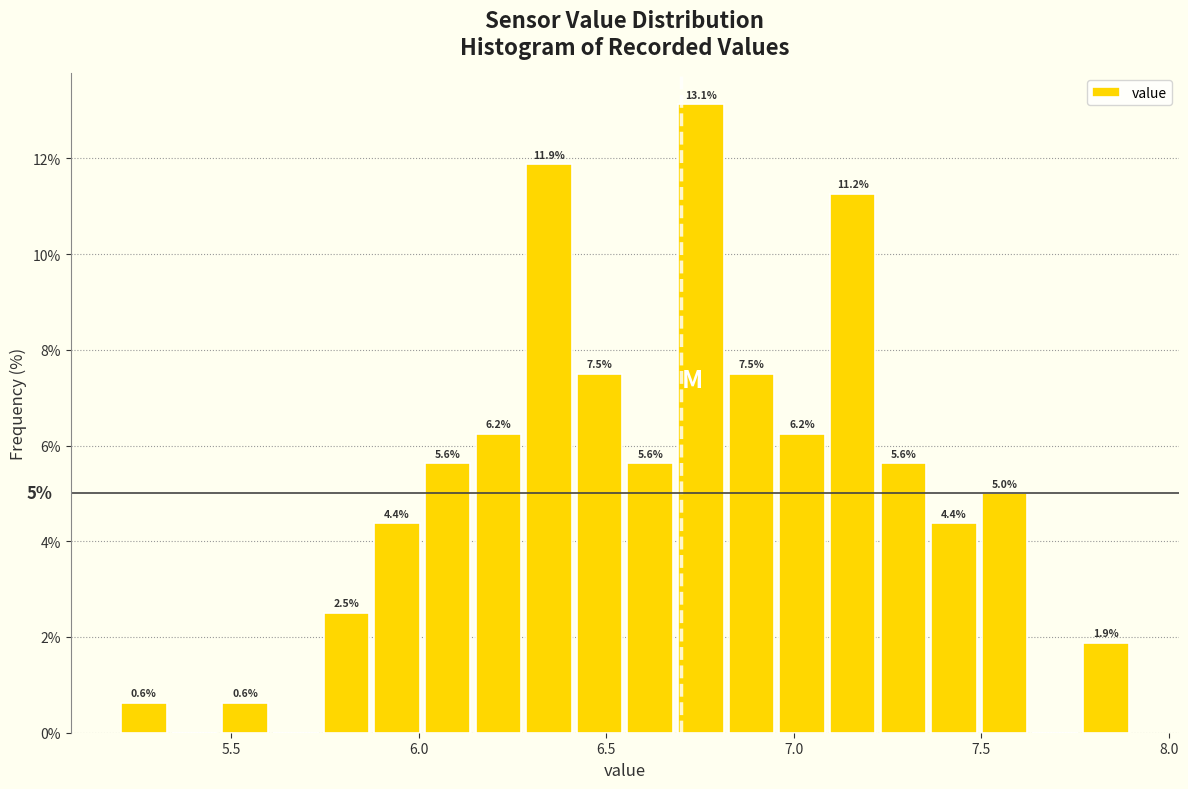

Around what value on the x-axis is the tallest bar? Give the approximate position of its centre, as read against the axis.

6.75